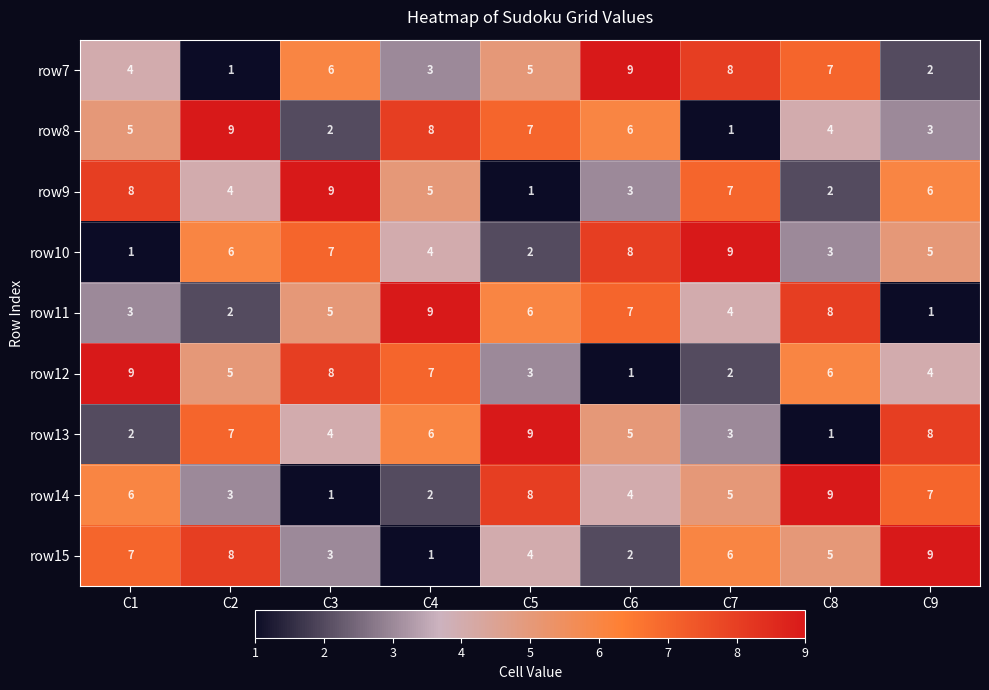

What is the total value across all series at C6?

45